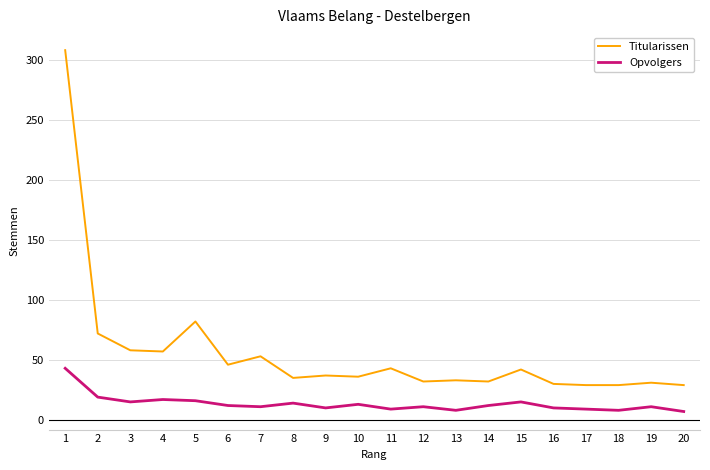

Is the value of Opvolgers at 12 greater than the value of Titularissen at 6?

No